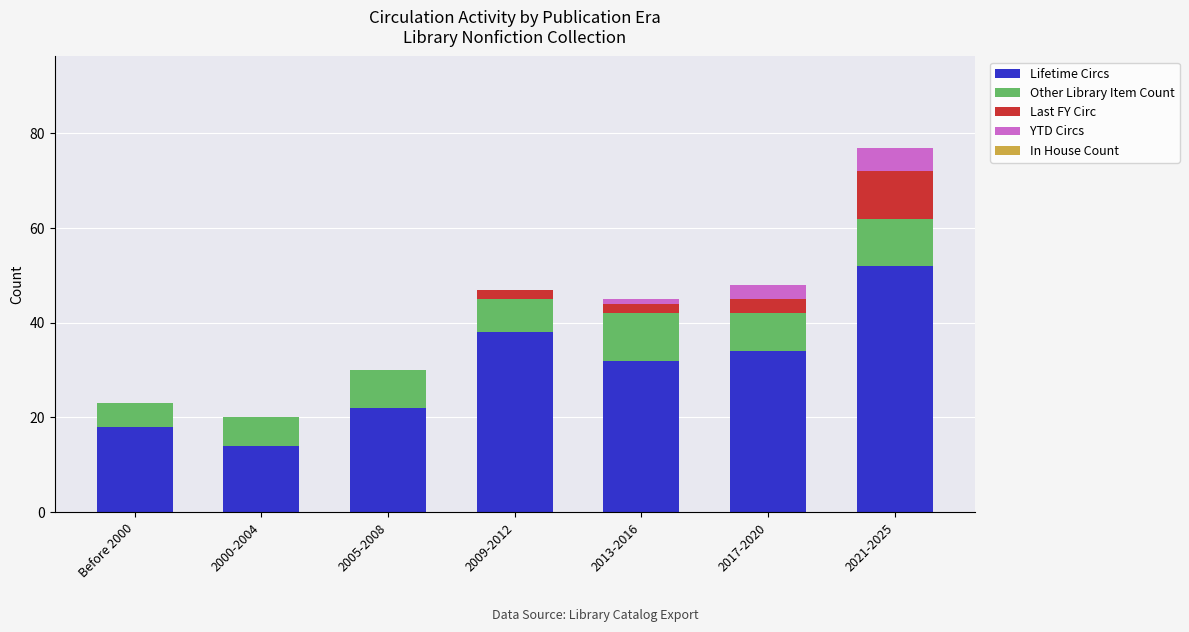

What is the total value across all series at 2021-2025?

77